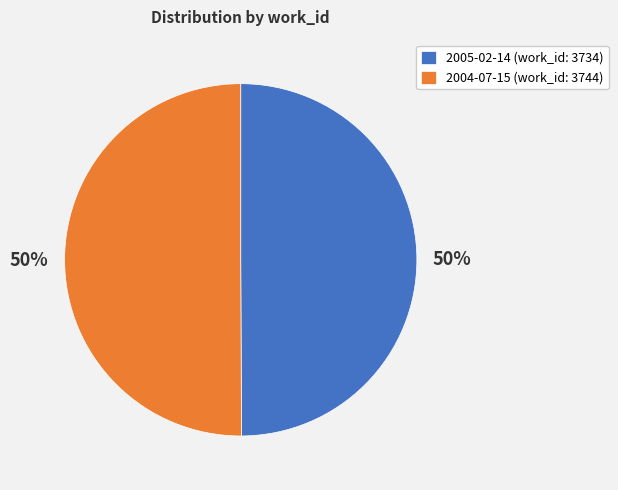

To the nearest percent, what is the average slice percentage?

50%